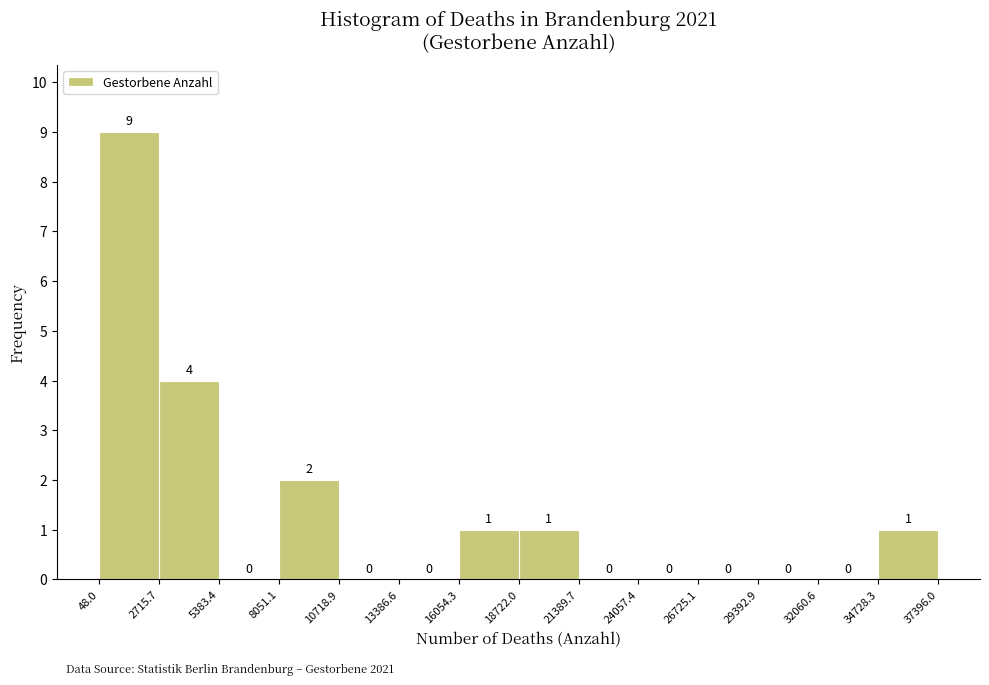

How tall is the bar that spans 8051.1 to 10718.9 on the x-axis?

2